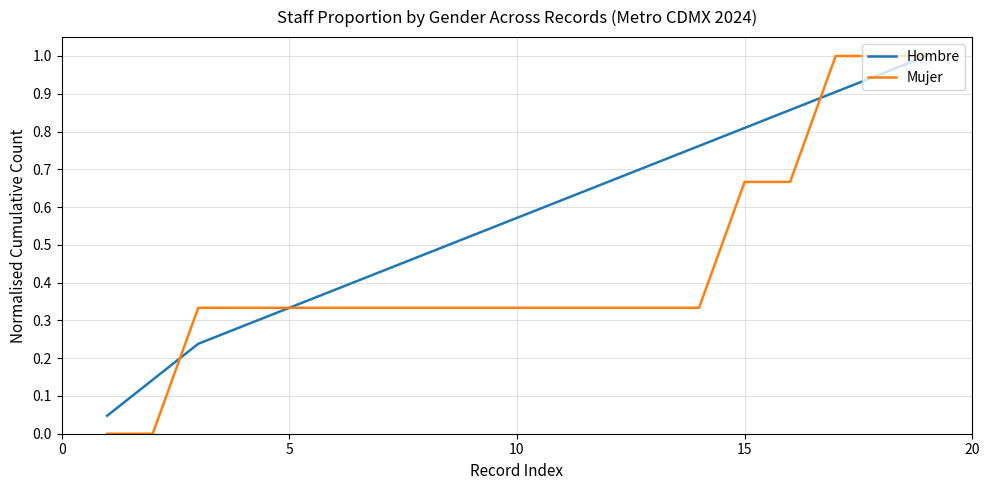

Which series has the largest range (max minus min)?

Mujer